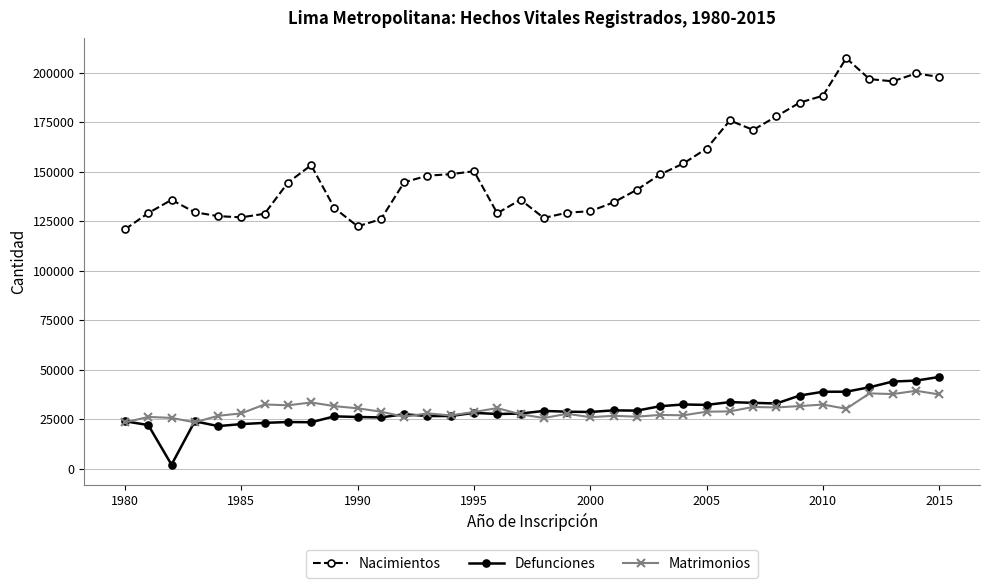

Which series ends up on top after the final intersection of Defunciones and Matrimonios?

Defunciones